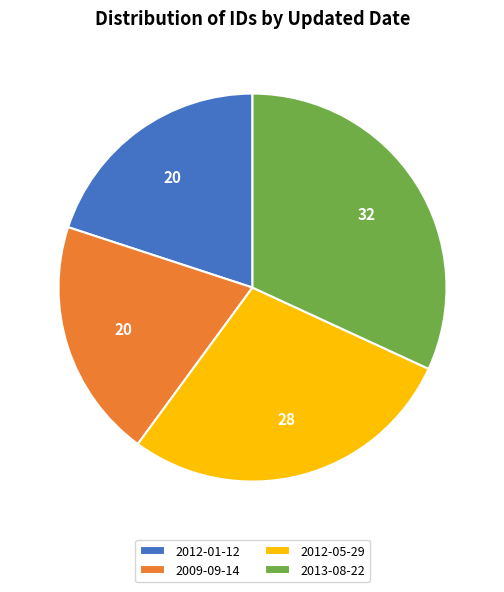

Which has a higher value, 2012-05-29 or 2009-09-14?

2012-05-29